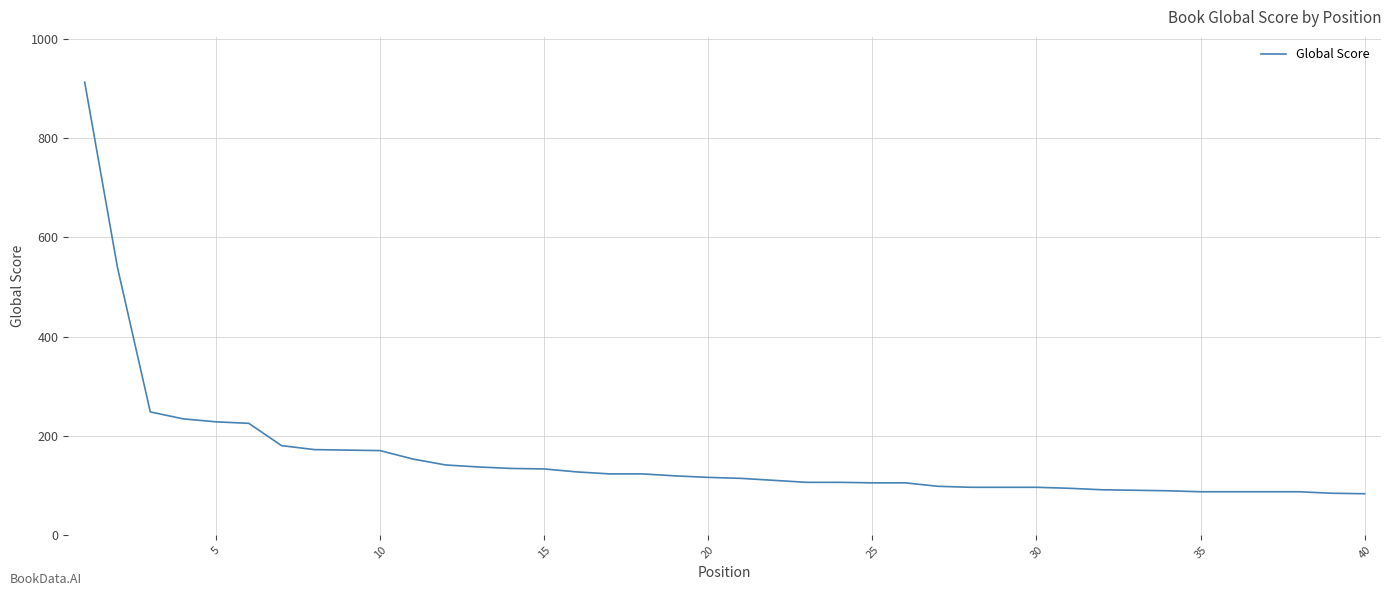

What is the greatest value displayed?

913